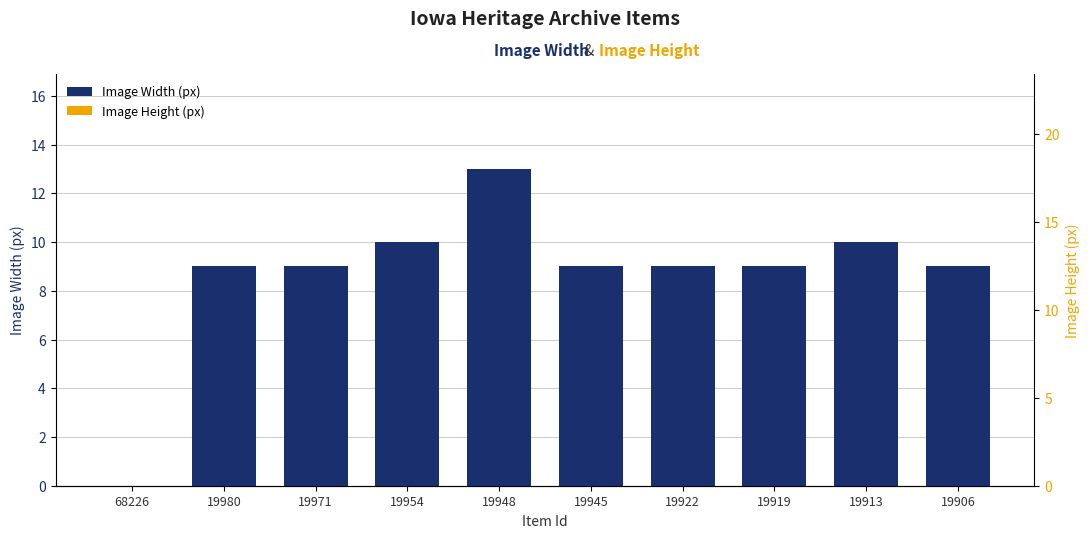

The value at 19945 is 2. True or false?

False